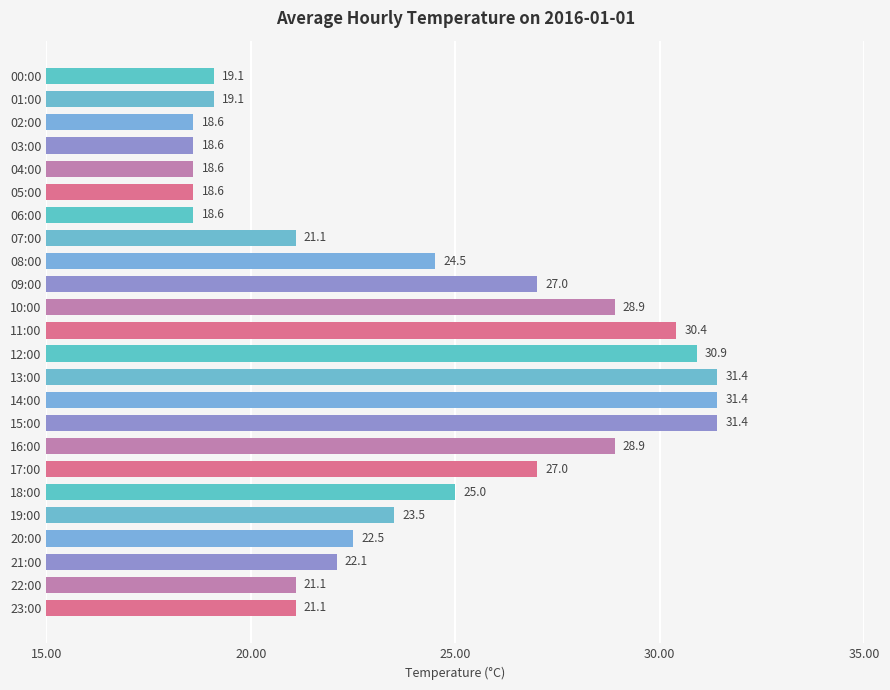

What is the label of the 11th bar from the top?

10:00